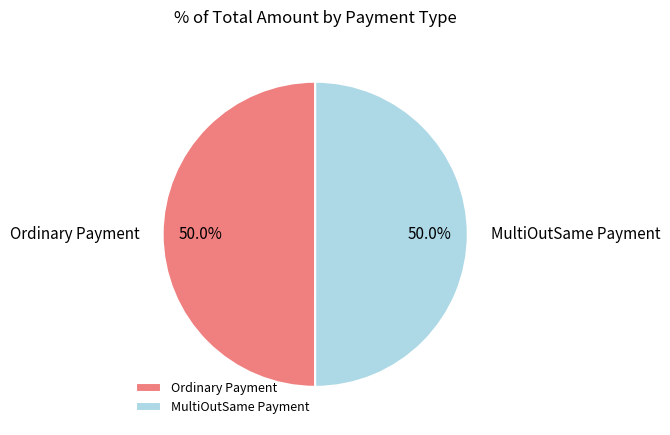

True or false: Ordinary Payment accounts for 42% of the total.

False